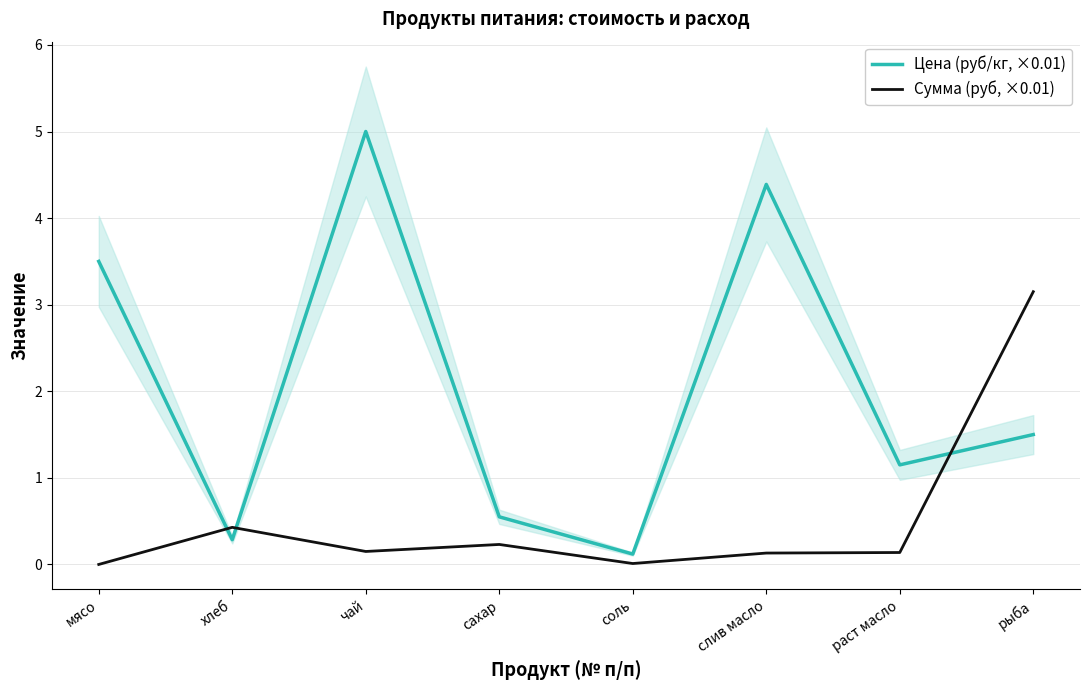

Is it true that Сумма (руб, ×0.01) equals 0.0 at мясо?

True